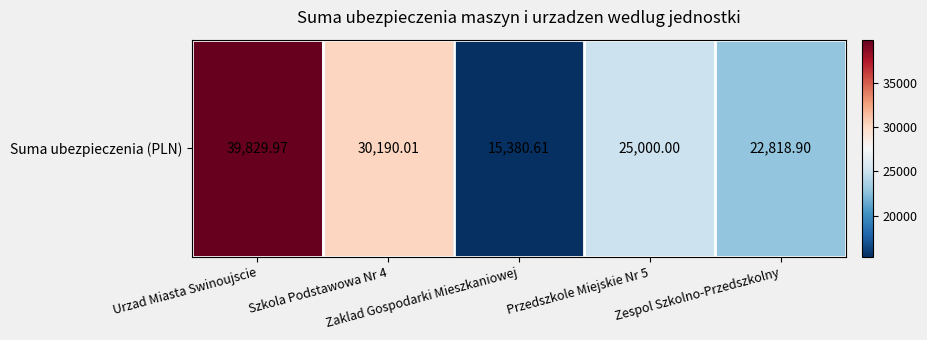

Reading right to left, what are all the values shown in this chart?

22818.9	25000.0	15380.6	30190.0	39830.0